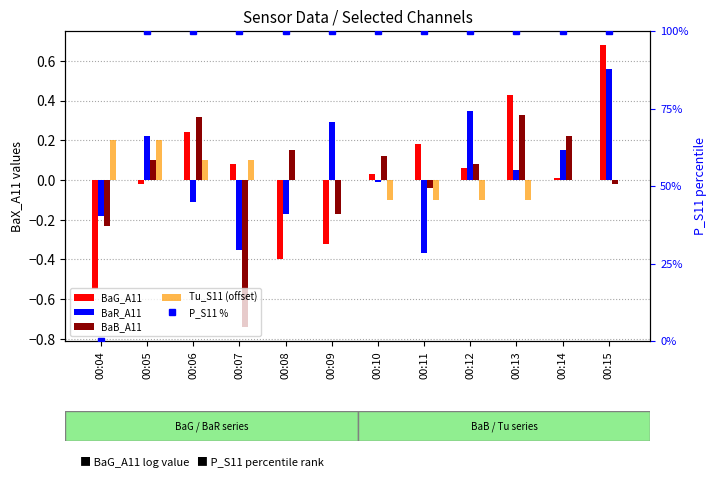

Between 00:13 and 00:14, which is larger?

00:13